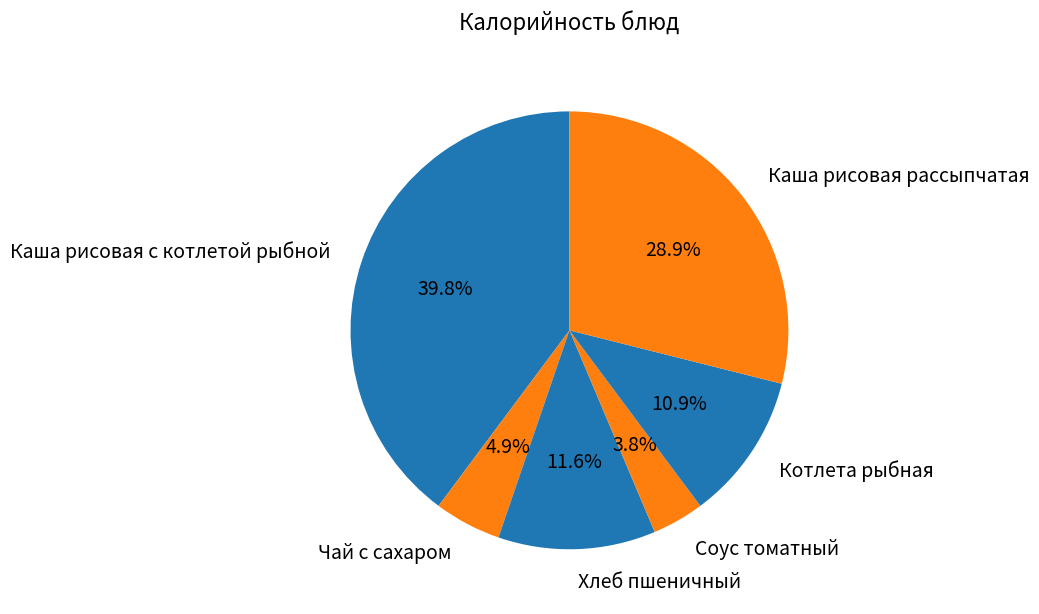

How much of the chart is everything except Чай с сахаром?

95.1%